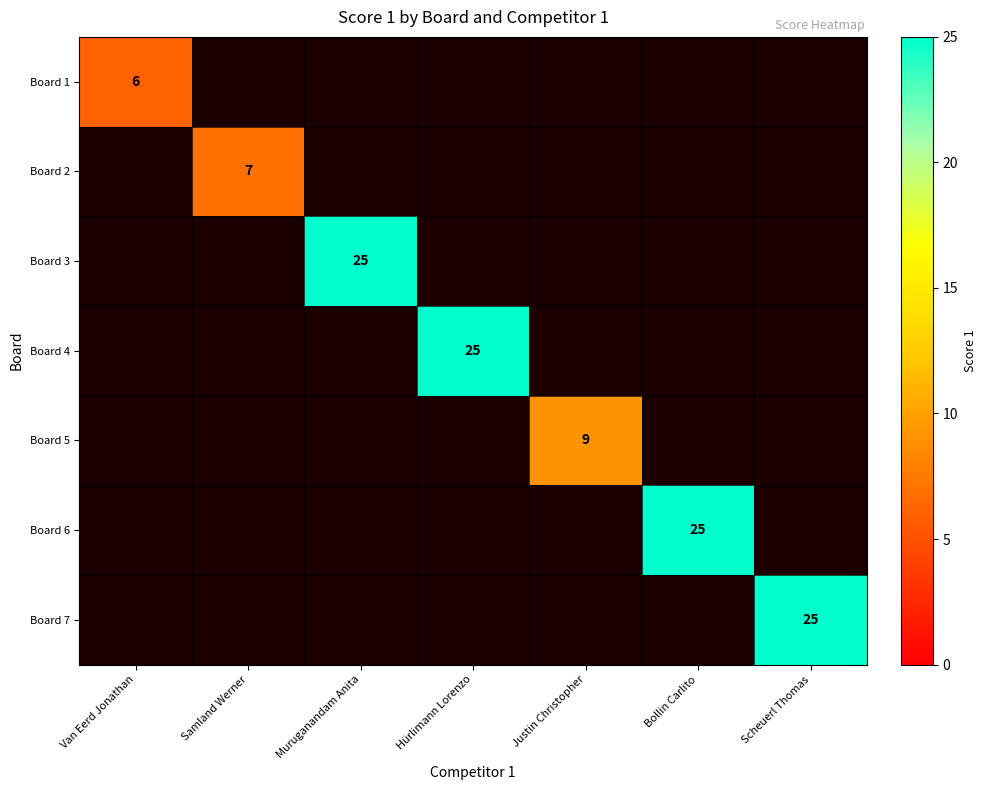

How many distinct data groups are displayed?

7